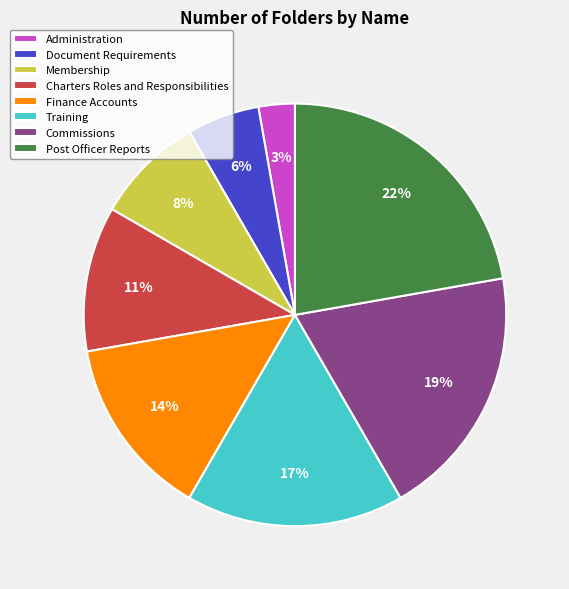

What is the smallest slice in the pie chart?

Administration